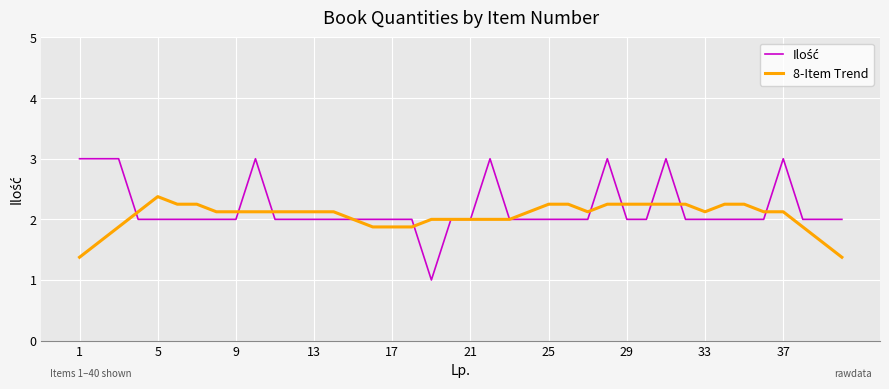

What is the minimum value shown in the chart?

1.0